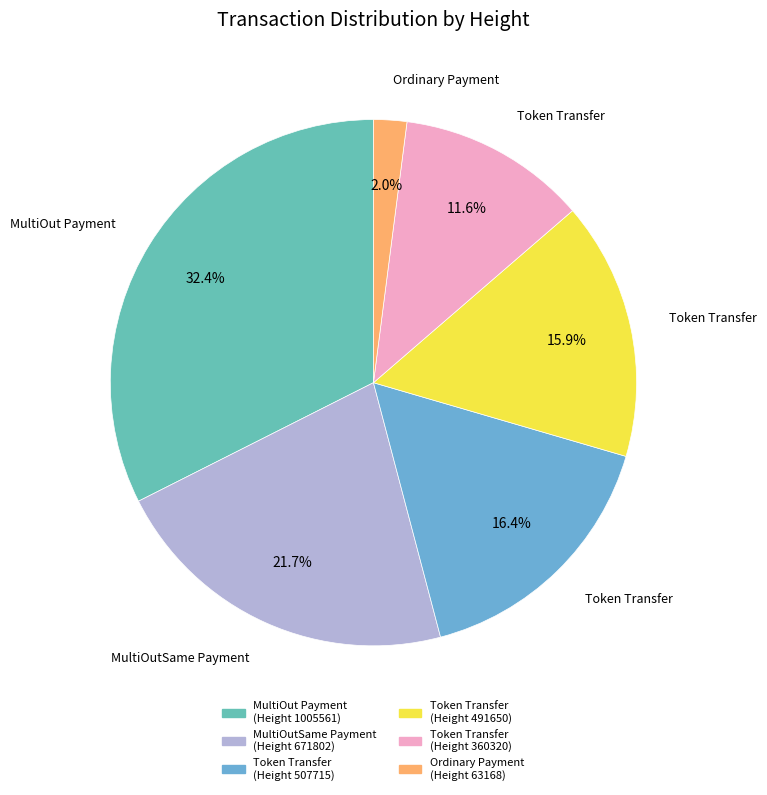

How many slices are in this pie chart?

6